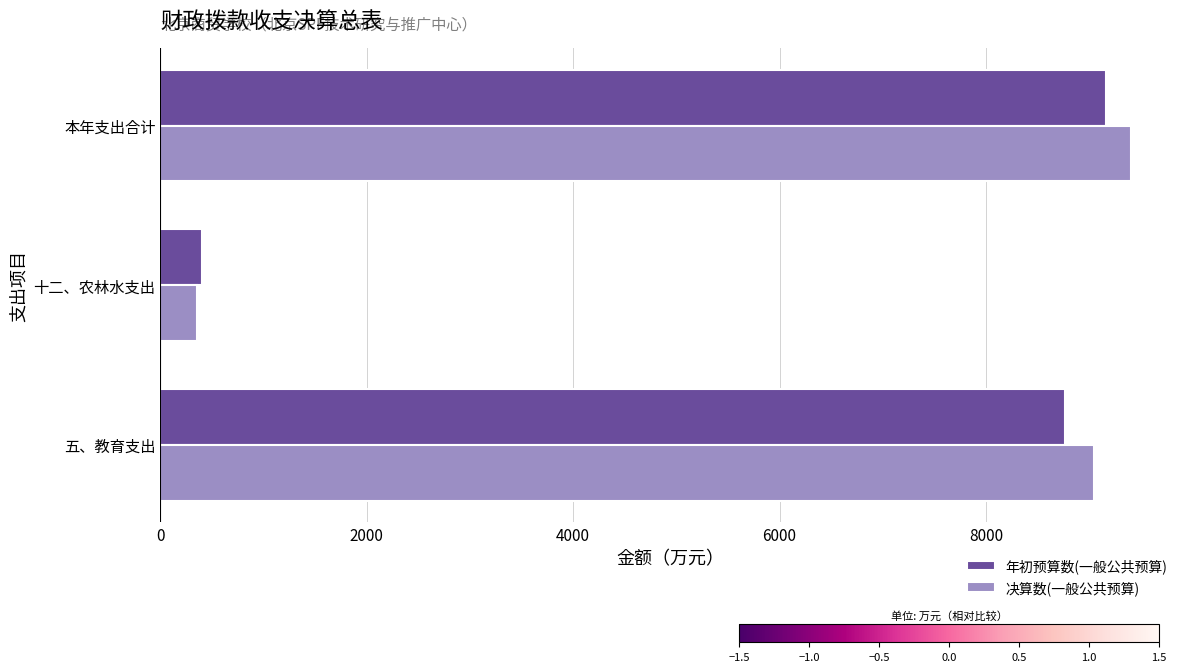

List the series in order of their peak value, lowest first.

年初预算数(一般公共预算), 决算数(一般公共预算)